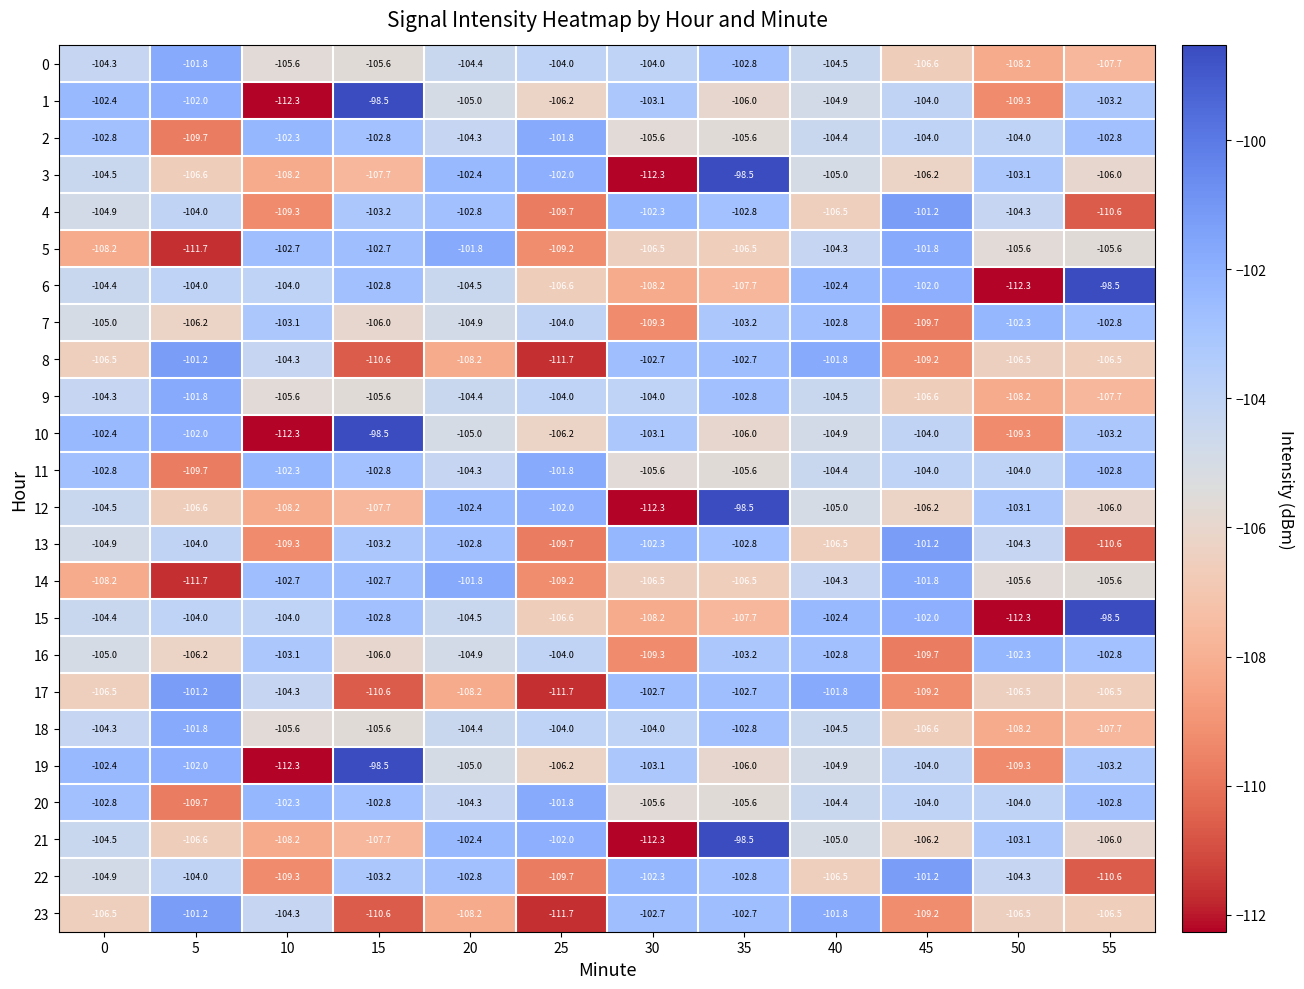

What is the lowest value of the 12 series?

-112.3